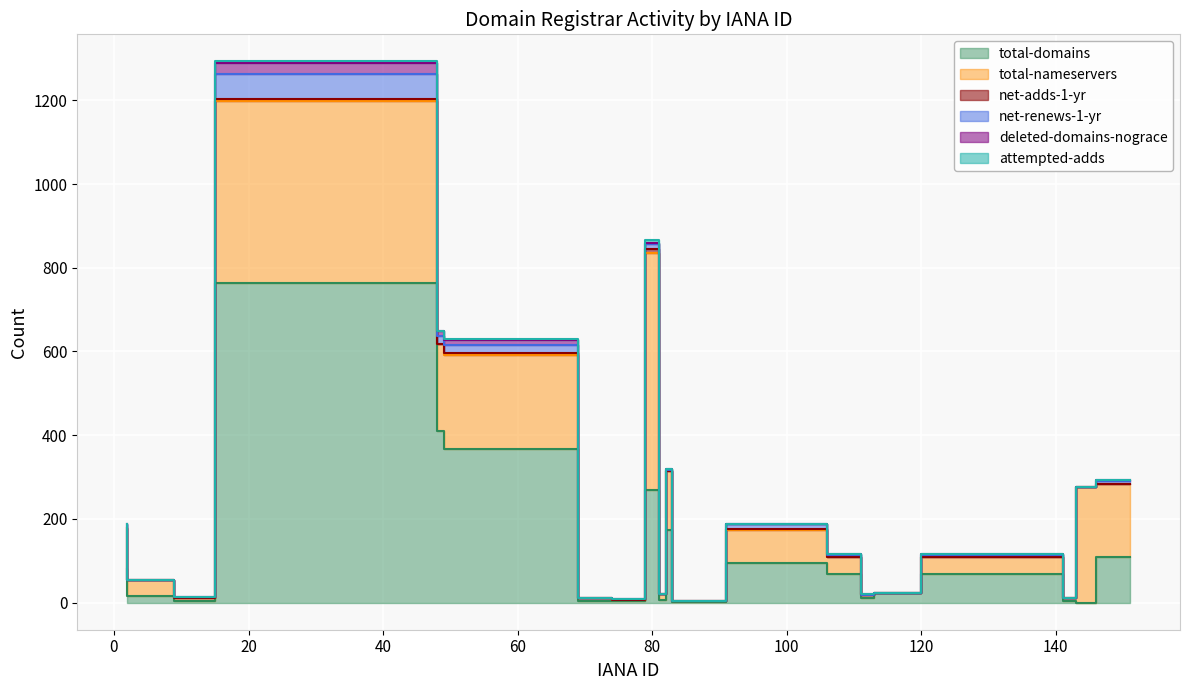

List the labels in order of deleted-domains-nograce value, largest first.

48, 69, 49, 81, 111, 141, 151, 83, 106, 113, 2, 9, 15, 74, 79, 82, 91, 120, 143, 146